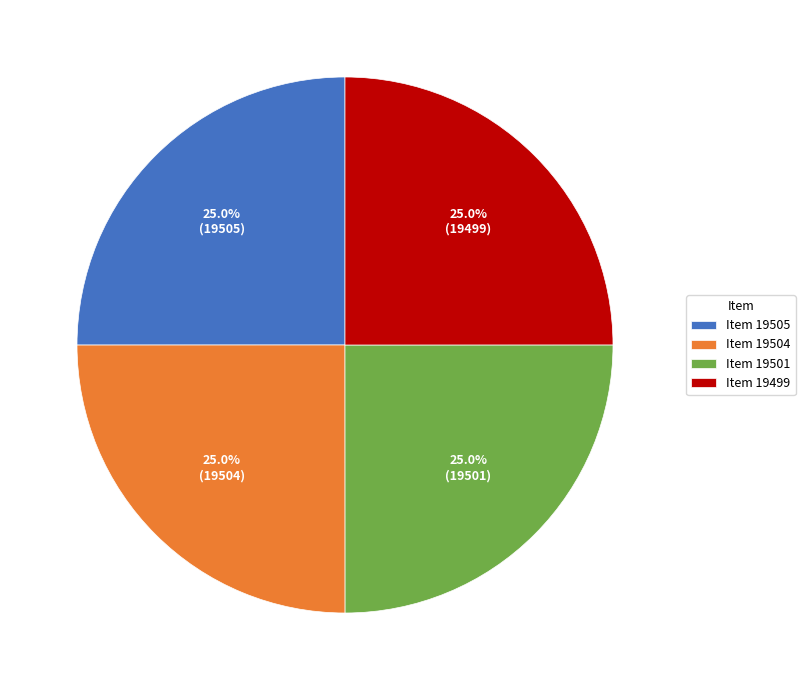

Does any single category account for the majority?

No